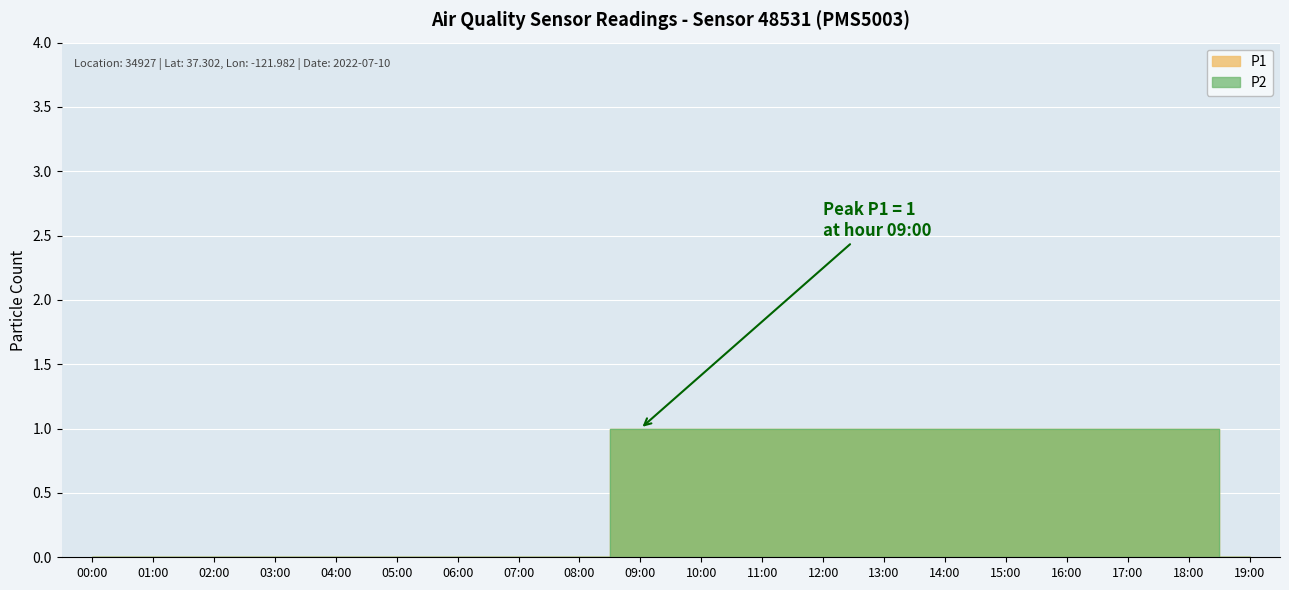

Where is P1 nearest to the value 0?

00:00